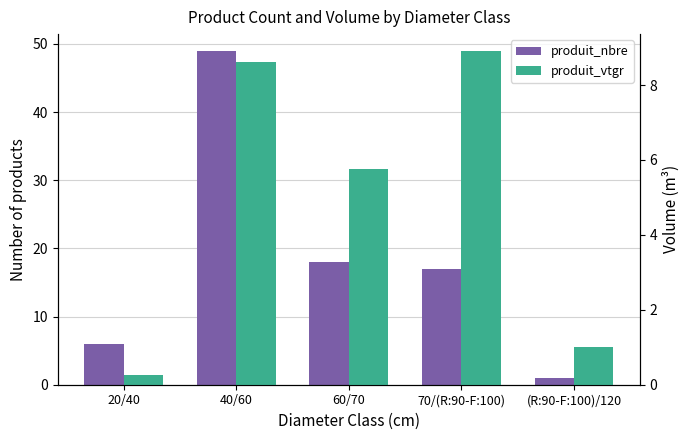

Are the bars grouped side by side (vs. stacked)?

Yes